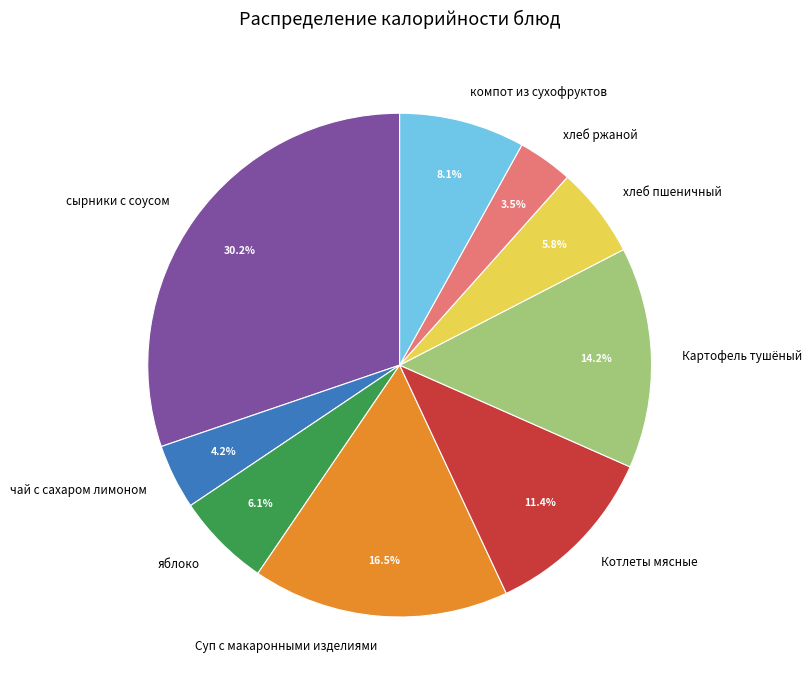

Which category has the smallest portion of the pie?

хлеб ржаной